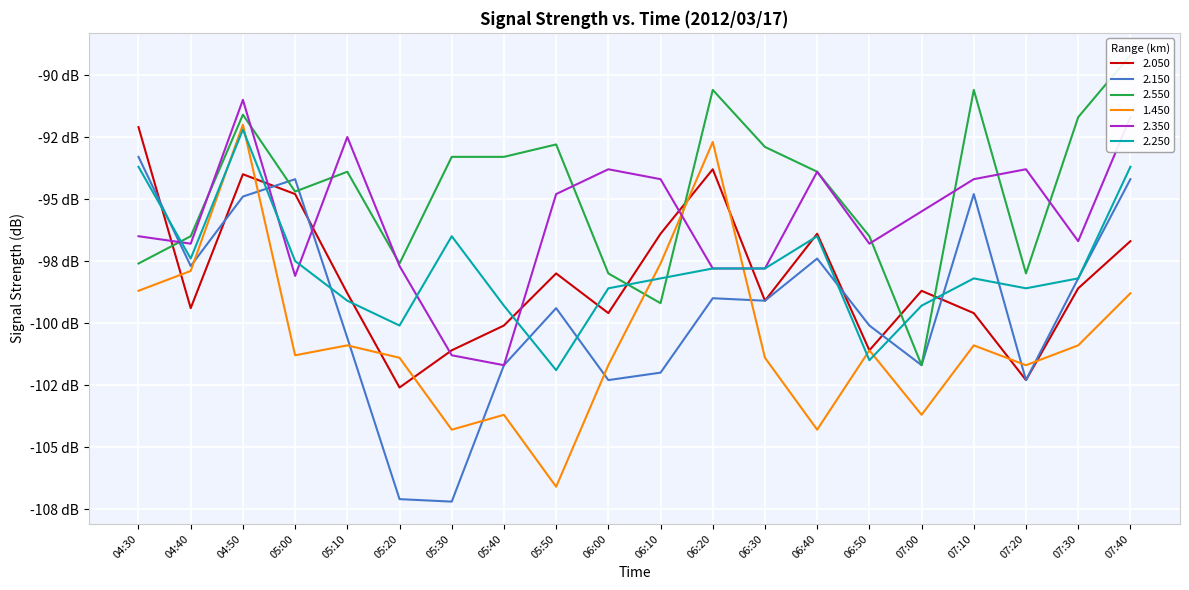

At which label does 2.050 reach its peak?

04:30